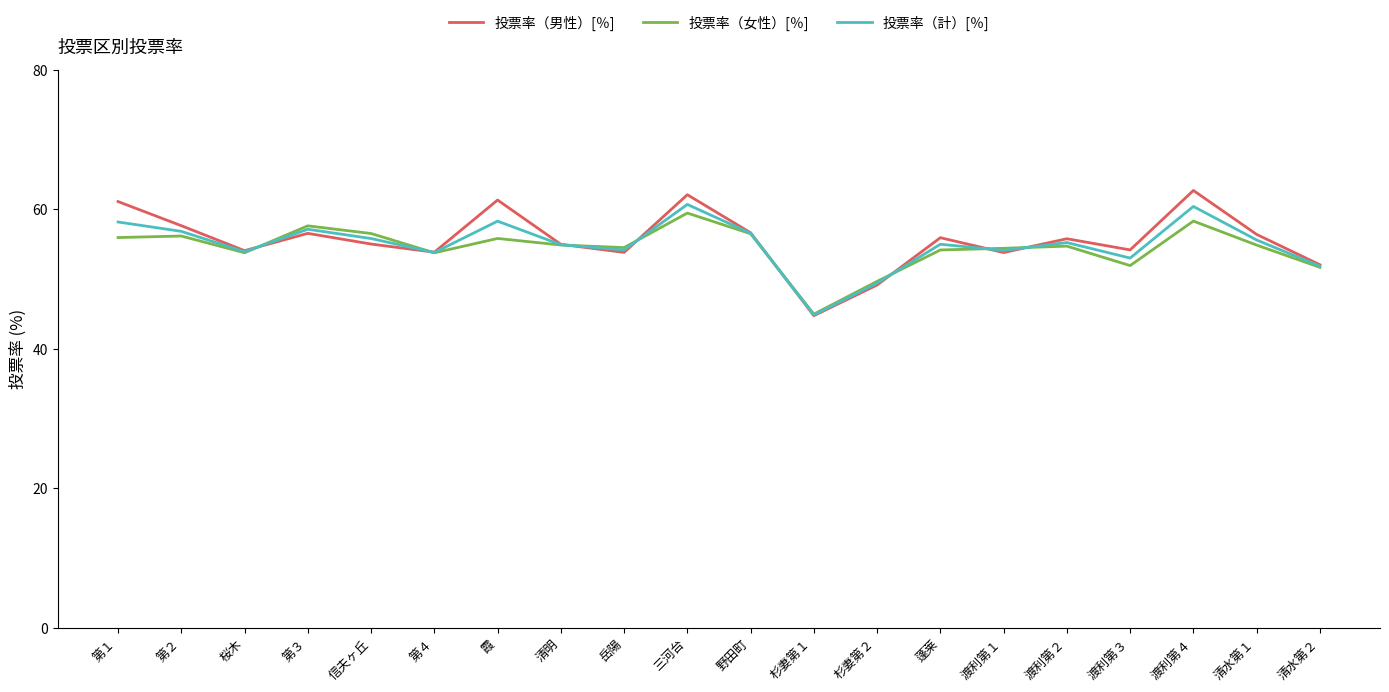

What is the spread (max minus min) of values at 岳陽?

0.7